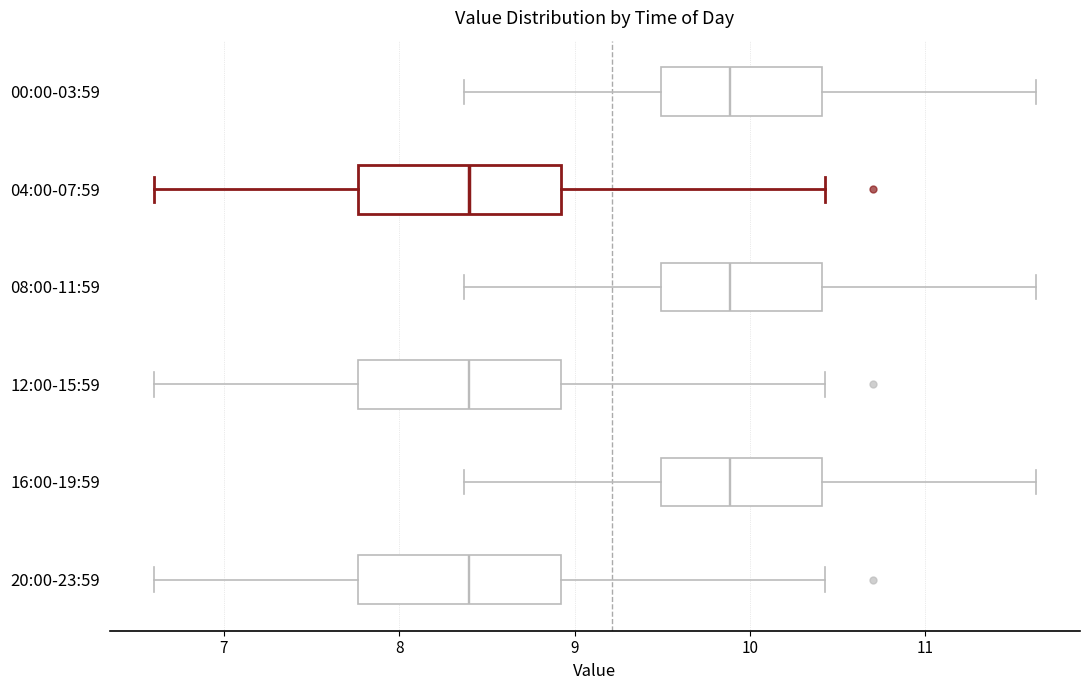

Reading bottom to top, transcribe this box plot: for each box, give where its median line is, the range the box spans, and where its two whiskers end, as read against the x-axis. The values are not printed on the chart, so give them approximately, as read against the axis.

20:00-23:59: median 8.4, box 7.8 to 8.9, whiskers 6.6 to 10.4
16:00-19:59: median 9.9, box 9.5 to 10.4, whiskers 8.4 to 11.6
12:00-15:59: median 8.4, box 7.8 to 8.9, whiskers 6.6 to 10.4
08:00-11:59: median 9.9, box 9.5 to 10.4, whiskers 8.4 to 11.6
04:00-07:59: median 8.4, box 7.8 to 8.9, whiskers 6.6 to 10.4
00:00-03:59: median 9.9, box 9.5 to 10.4, whiskers 8.4 to 11.6